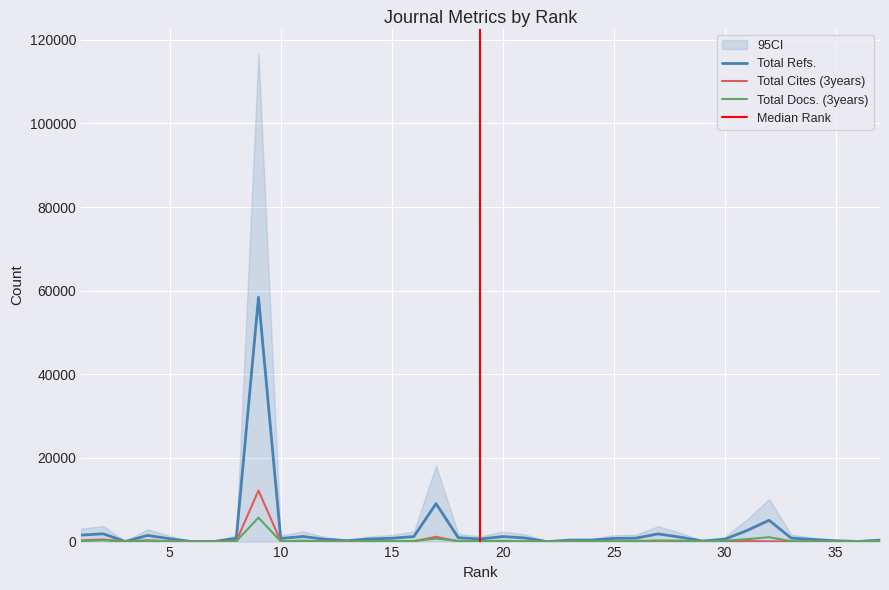

Reading left to right, list all the values displayed in this chart.

Total Refs.: 1549	1868	25	1477	678	0	33	776	58421	741	1221	546	215	618	791	1200	9081	920	623	1193	871	0	335	349	761	816	1837	1058	125	548	2623	5089	833	476	200	29	332
Total Cites (3years): 267	500	37	286	59	17	70	104	12206	91	204	54	20	107	74	76	1147	67	84	92	27	10	26	54	69	57	220	81	10	36	121	62	17	8	1	2	28
Total Docs. (3years): 140	307	6	219	70	4	18	91	5723	59	158	60	35	127	123	152	708	155	87	188	65	6	68	113	74	171	211	219	18	187	573	1050	95	32	31	110	114